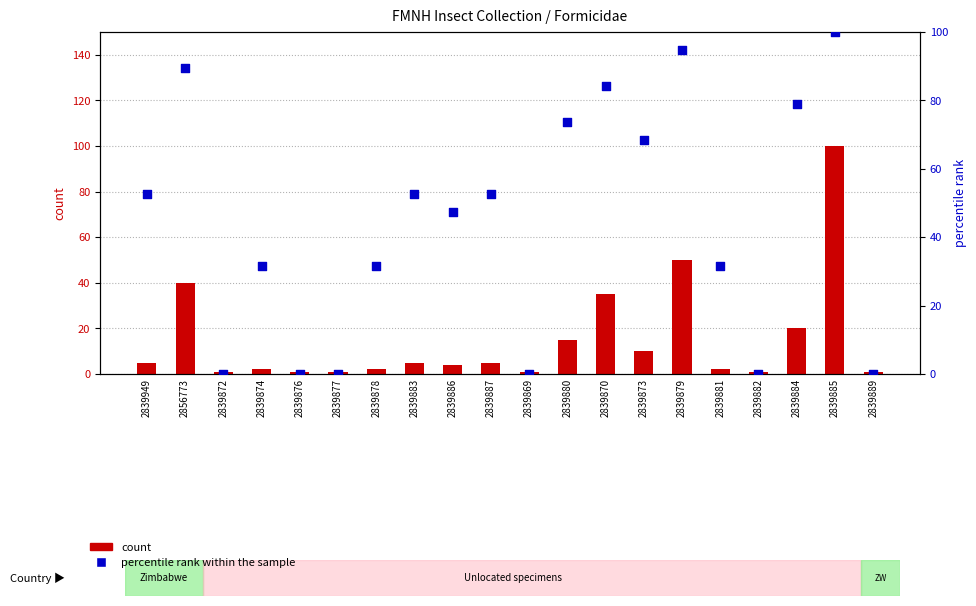

Which series has the largest total across all categories?

percentile rank within the sample